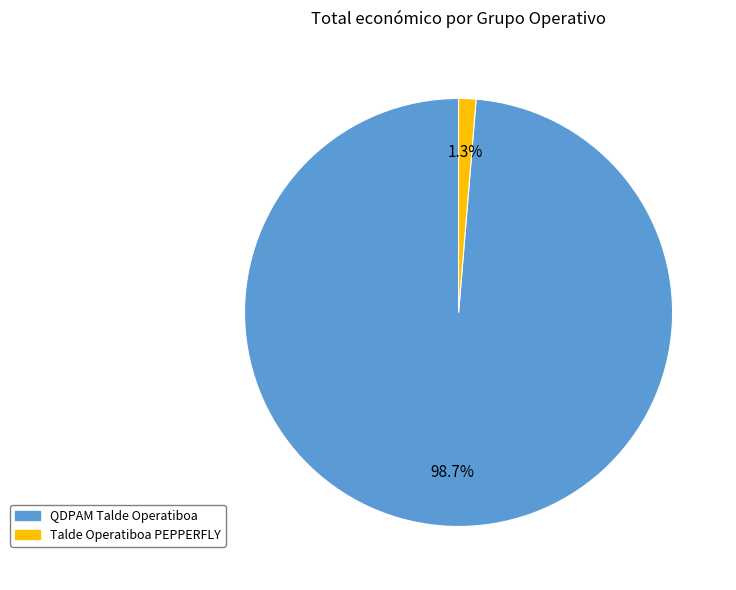

Rank the categories by value from lowest to highest.

Talde Operatiboa PEPPERFLY, QDPAM Talde Operatiboa